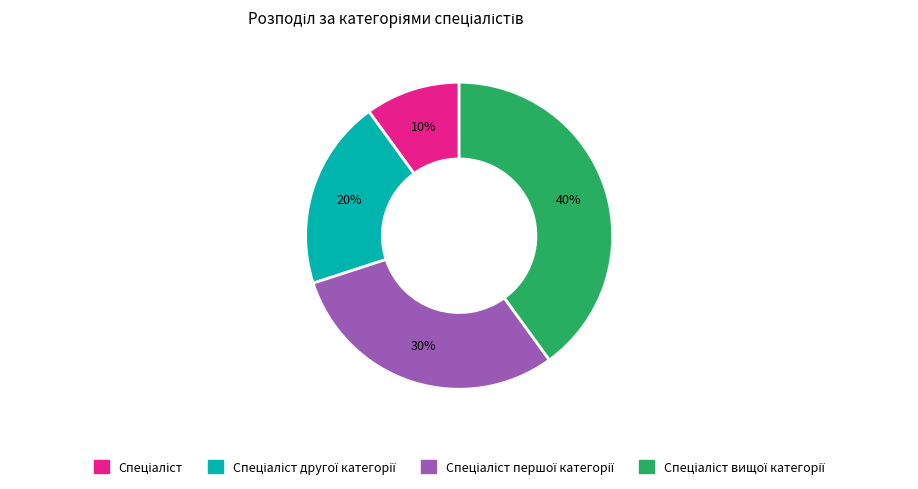

To the nearest percent, what is the average slice percentage?

25%